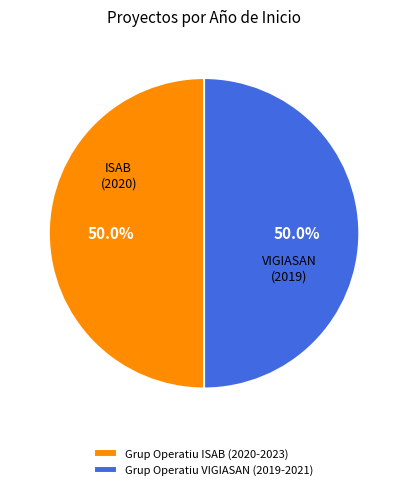

To the nearest percent, what is the combined percentage of Grup Operatiu VIGIASAN (2019-2021) and Grup Operatiu ISAB (2020-2023)?

100%